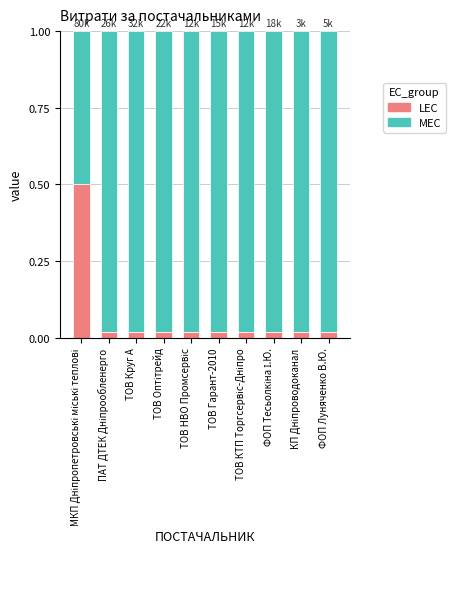

What is the difference between the maximum and minimum values in the LEC series?

0.5